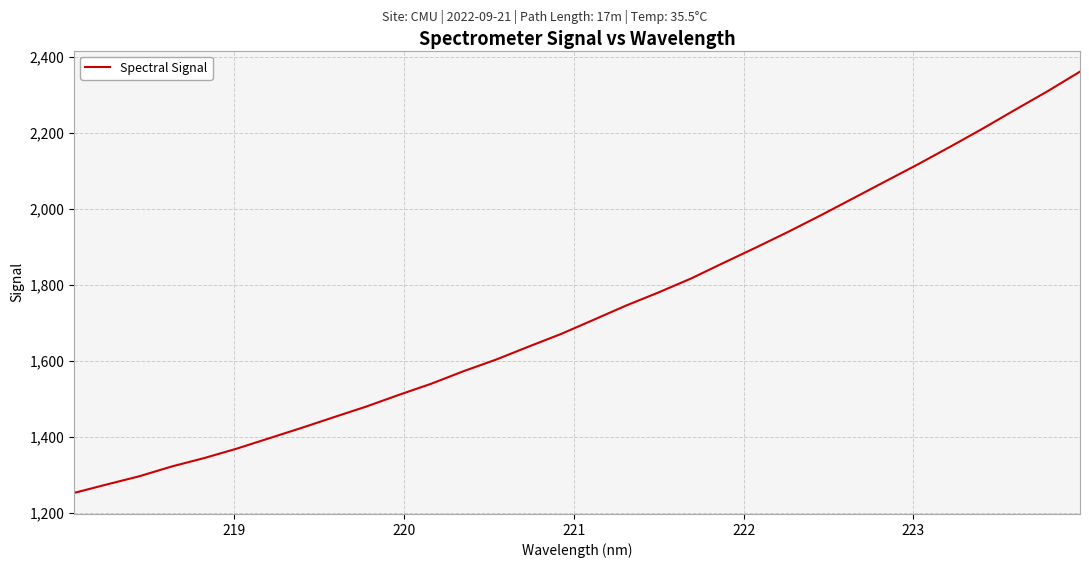

What is the maximum value shown in the chart?

2361.4